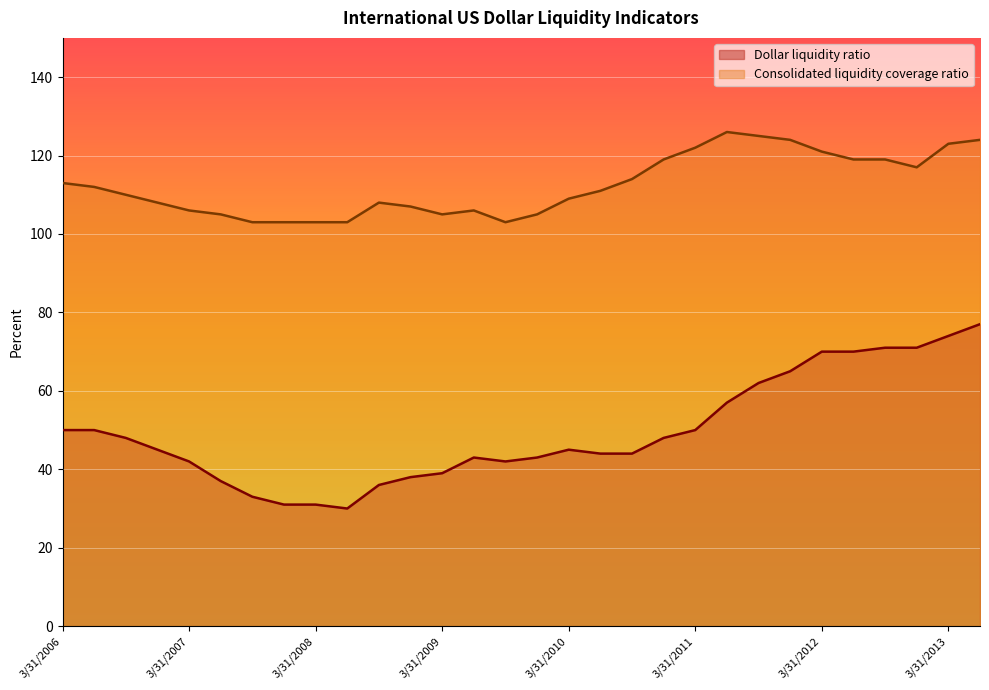

Rank the series by their average value, from highest to lowest.

Consolidated liquidity coverage ratio, Dollar liquidity ratio